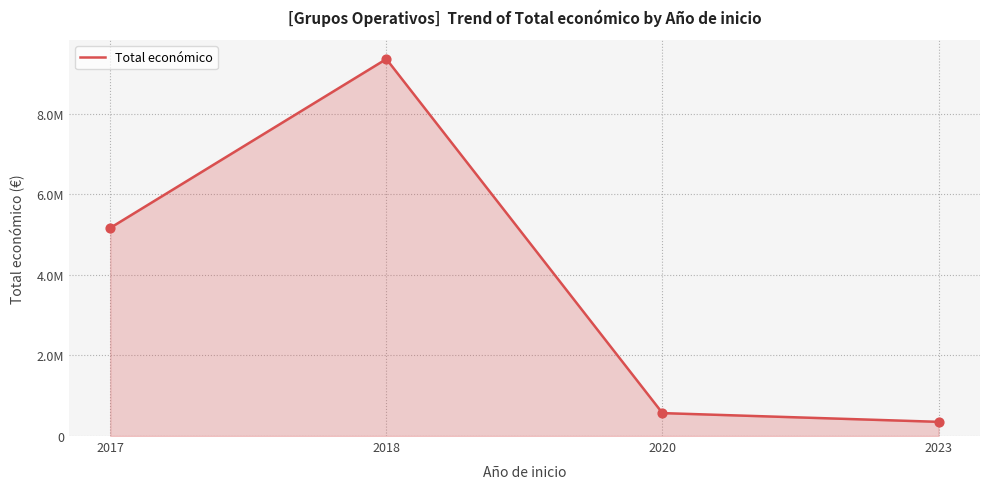

Approximately how many times larger is the value at 2018 compared to 2020?

16.4